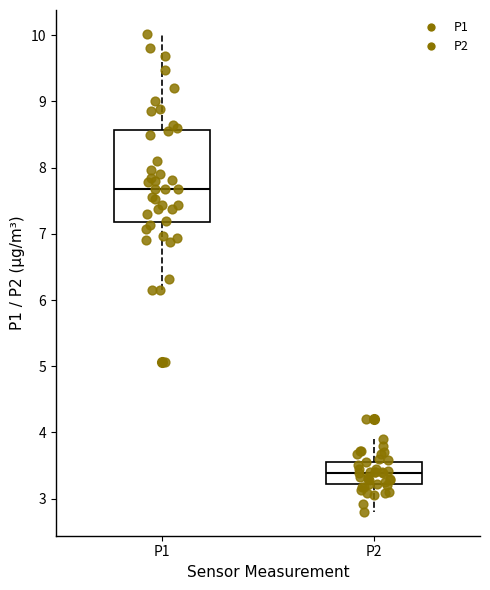

Which box has the highest median line?

P1